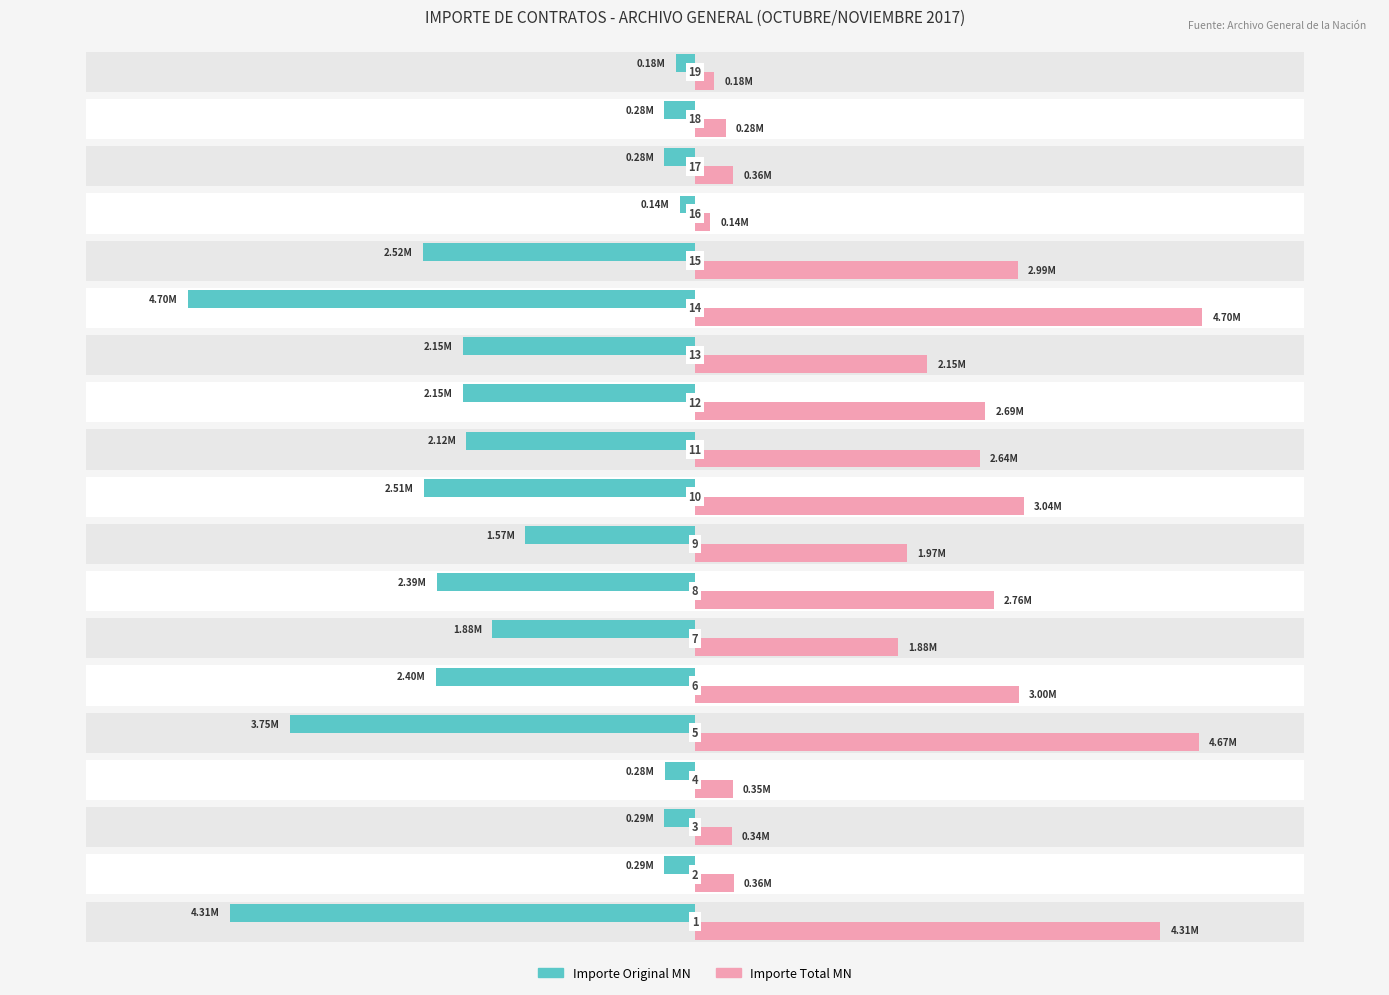

Rank the series by their average value, from highest to lowest.

Importe Total MN, Importe Original MN